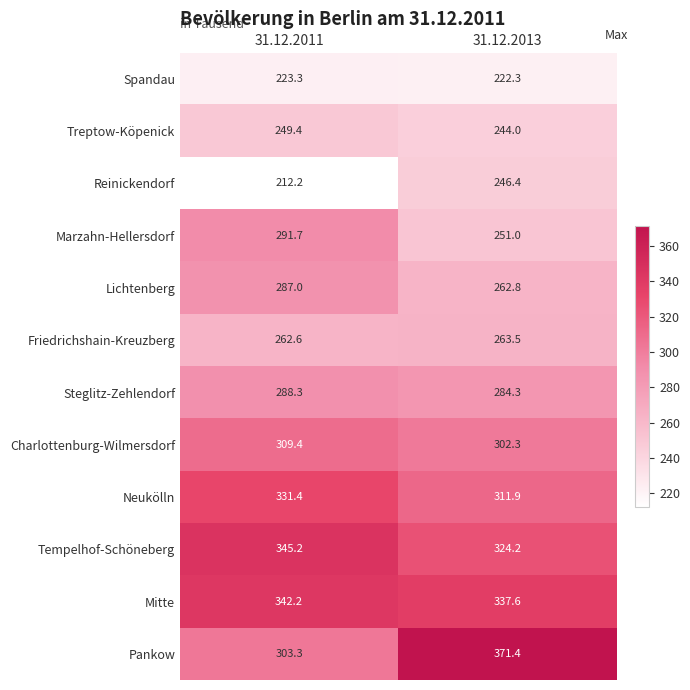

What is the sum of all Marzahn-Hellersdorf values?

542.7